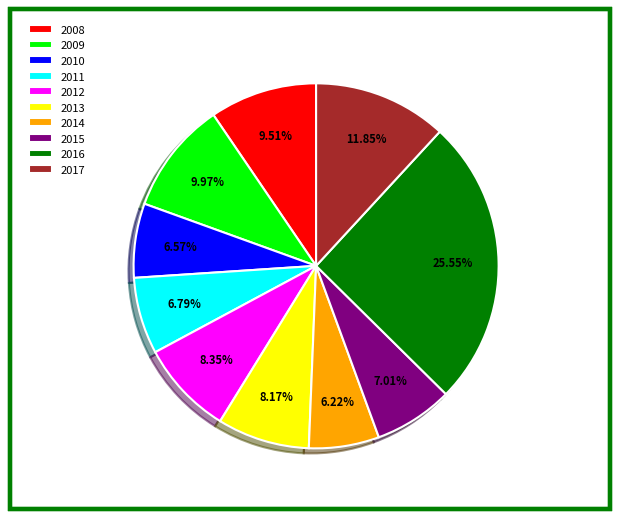

Does any single category account for the majority?

No